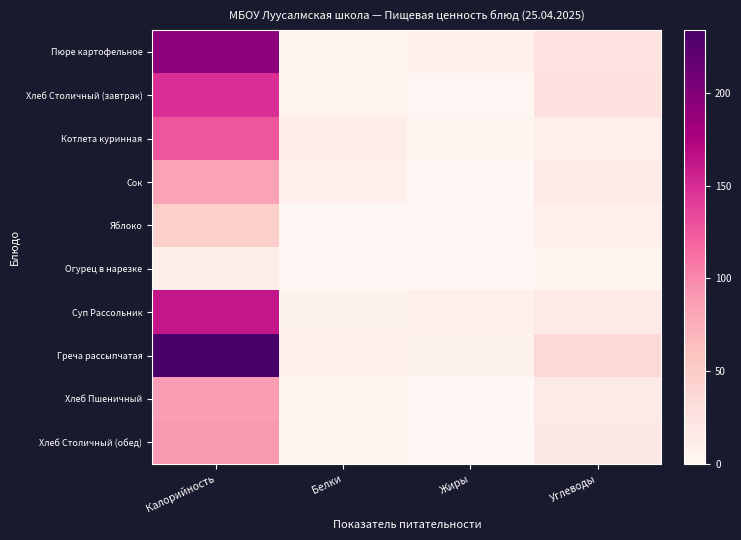

At Жиры, list the series in order from largest to smallest.

Пюре картофельное, Суп Рассольник, Греча рассыпчатая, Котлета куринная, Хлеб Столичный (завтрак), Хлеб Столичный (обед), Яблоко, Хлеб Пшеничный, Сок, Огурец в нарезке